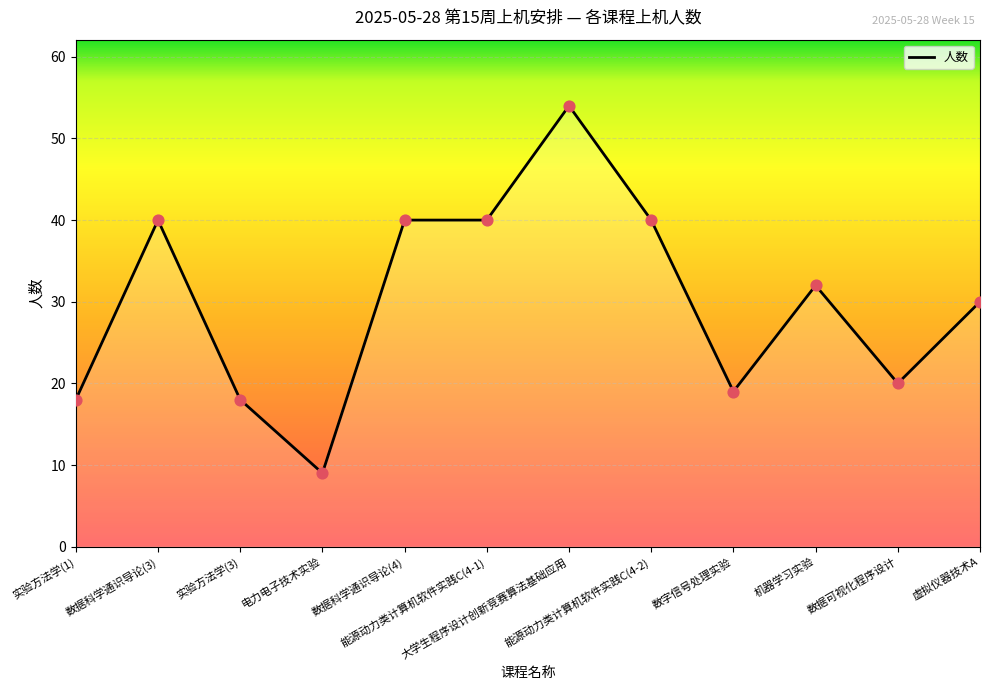

Approximately how many times larger is the value at 机器学习实验 compared to 电力电子技术实验?

3.6